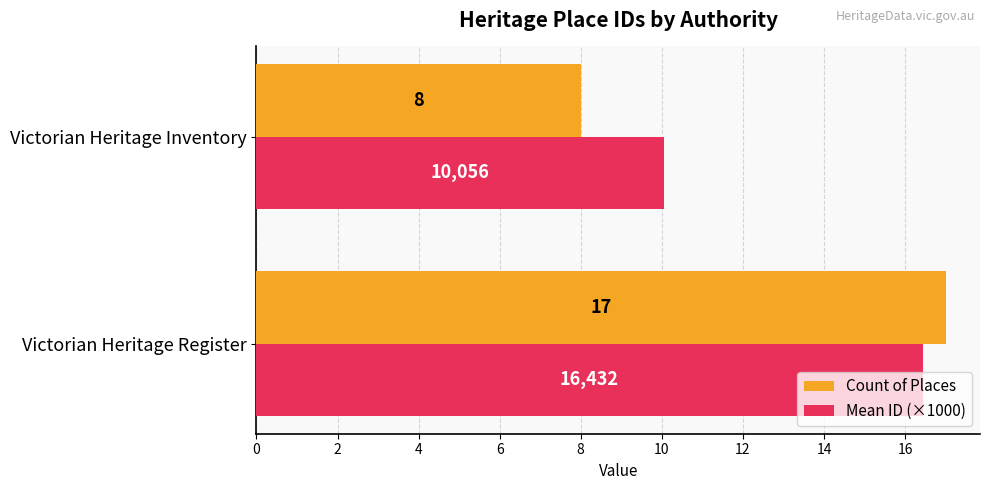

Which series has the widest spread of values?

Count of Places